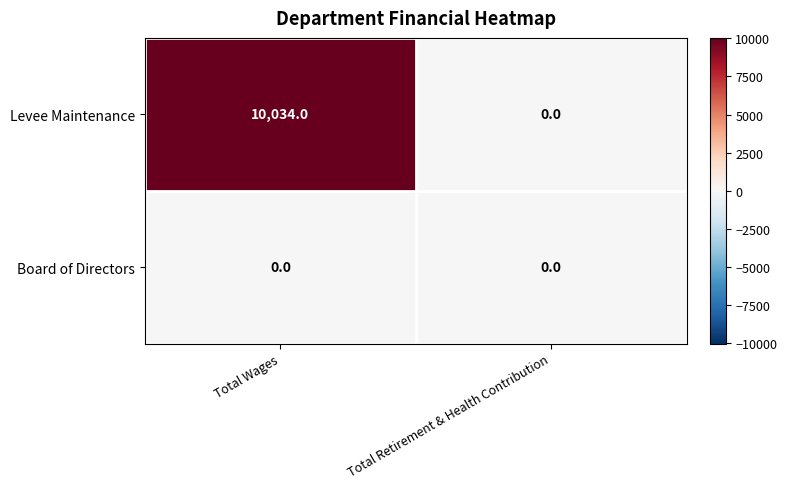

Which series has the largest total across all categories?

Levee Maintenance